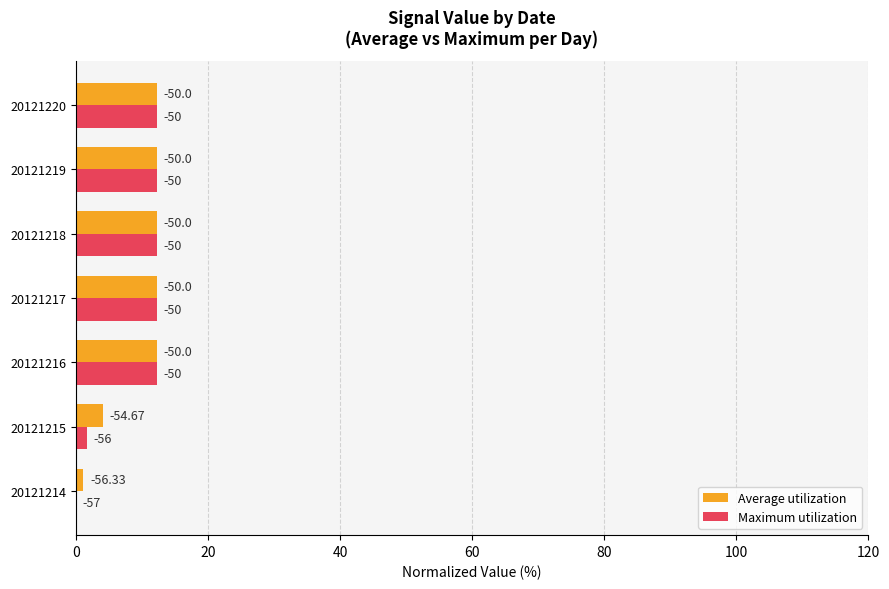

What are all the series names shown in the legend?

Average utilization, Maximum utilization